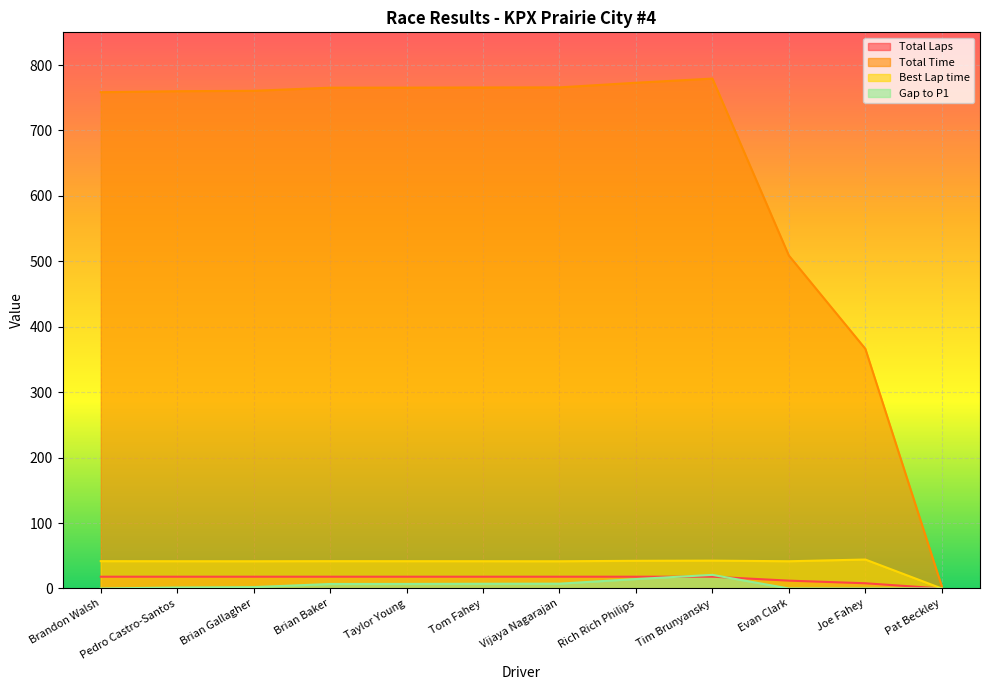

What is the difference between the highest and lowest values at Pat Beckley?

3.4